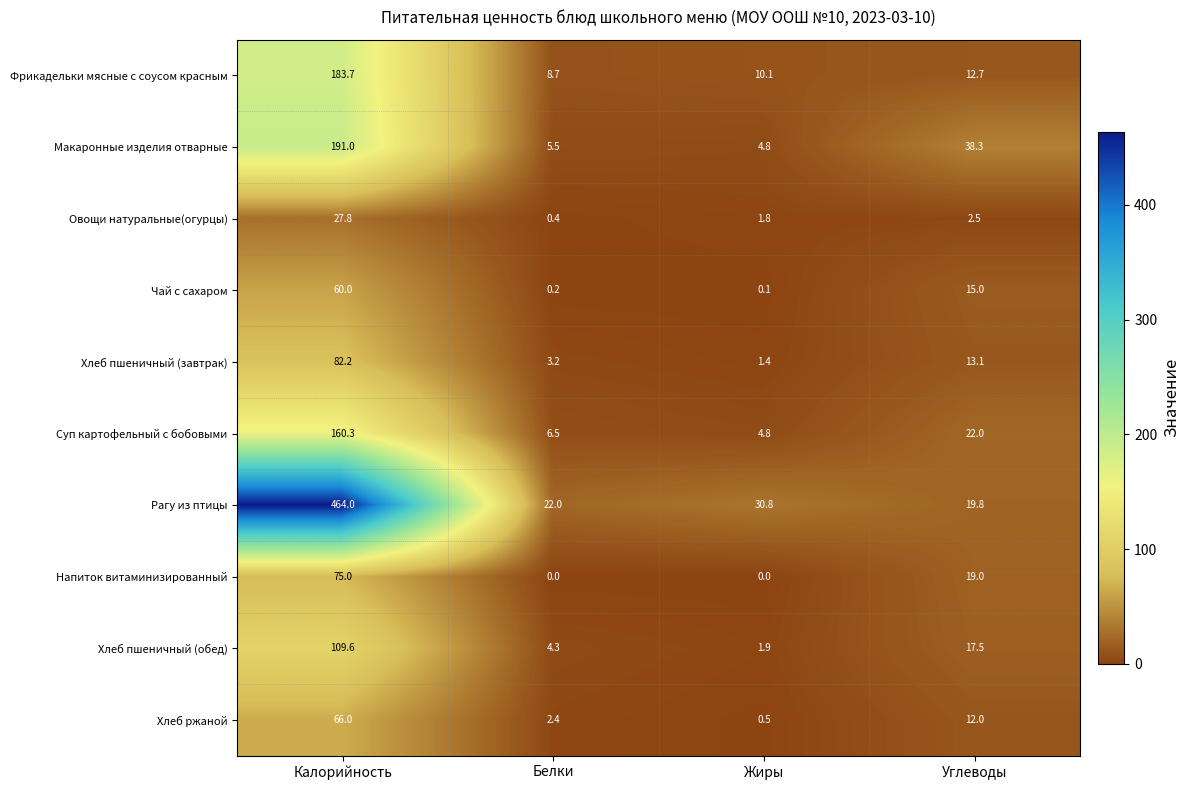

What is the difference between the second highest and second lowest values in the Макаронные изделия отварные series?

32.8